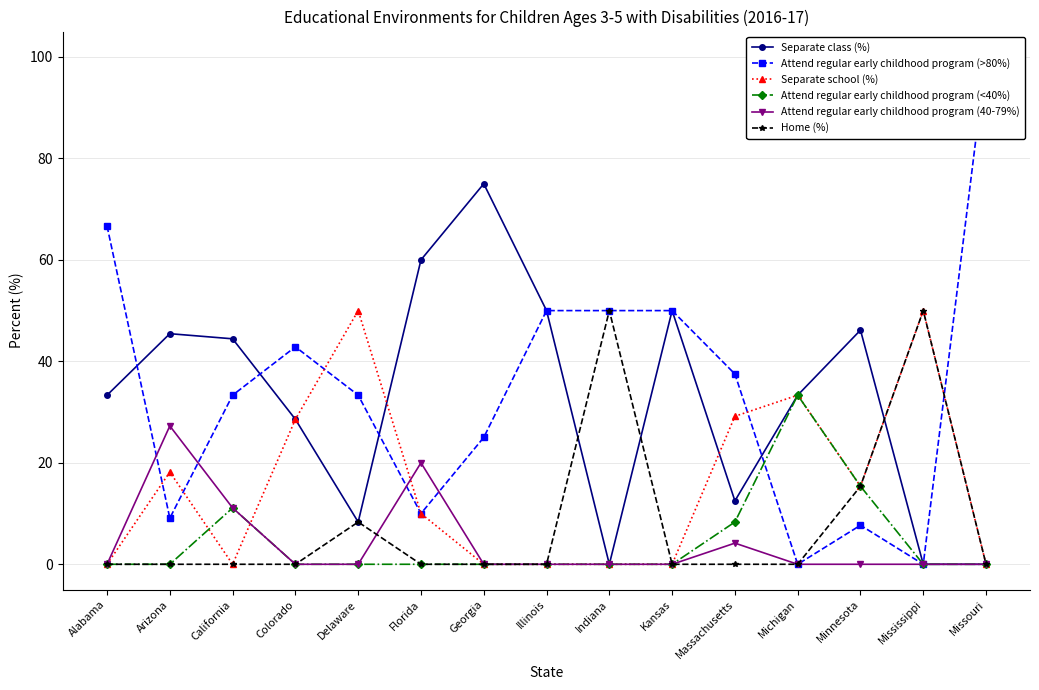

At which category does the chart reach its minimum across all series?

Indiana